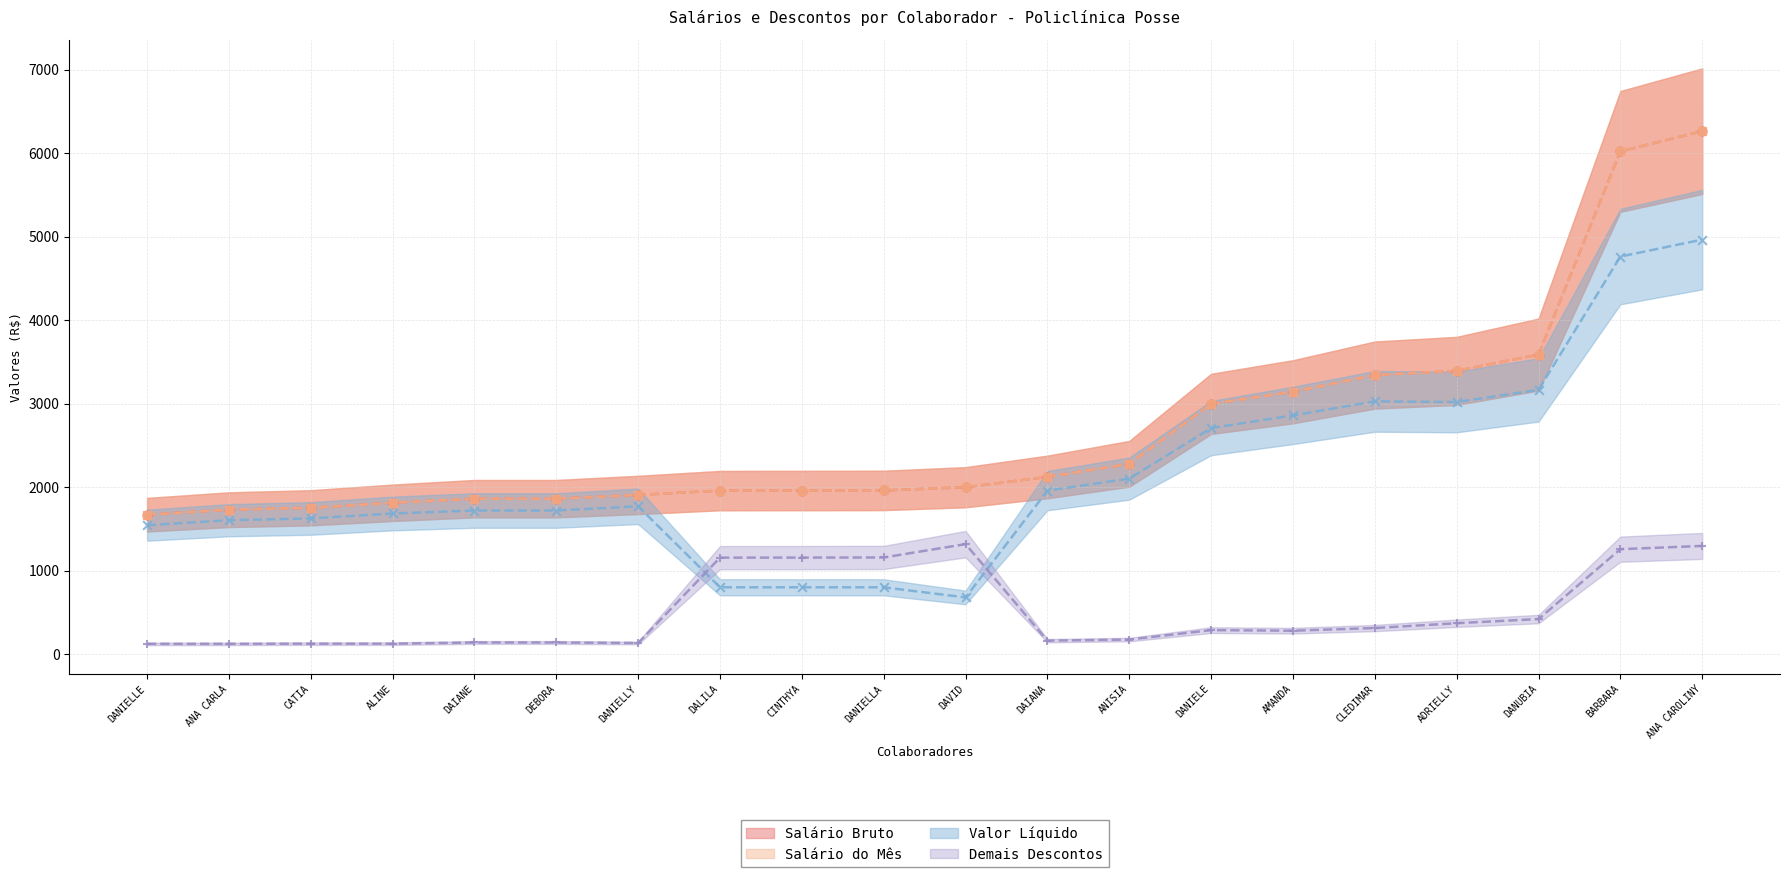

At which category is the sum across all series the highest?

ANA CAROLINY